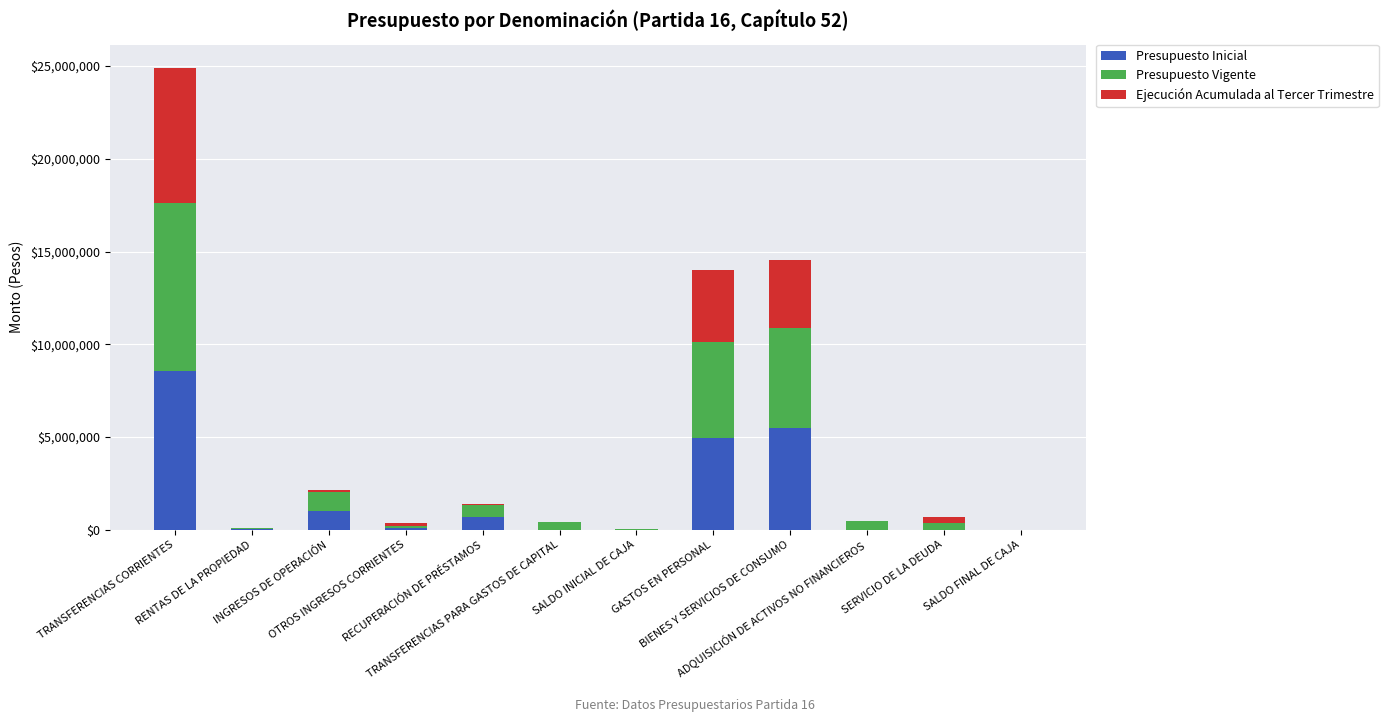

Are the bars horizontal?

No